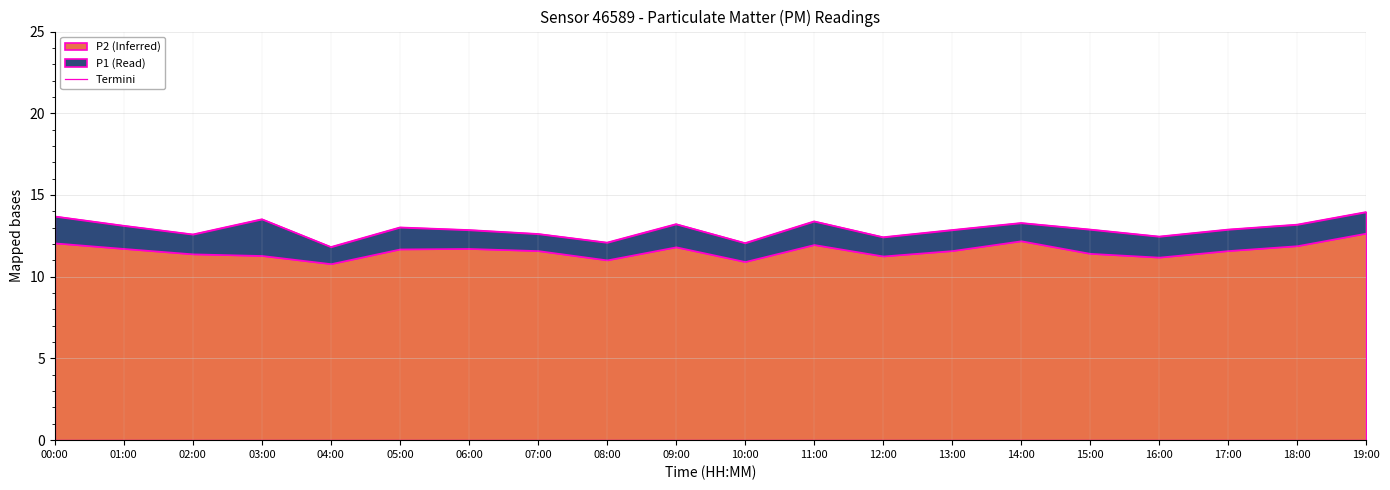

Which category has the lowest value across all series?

04:00